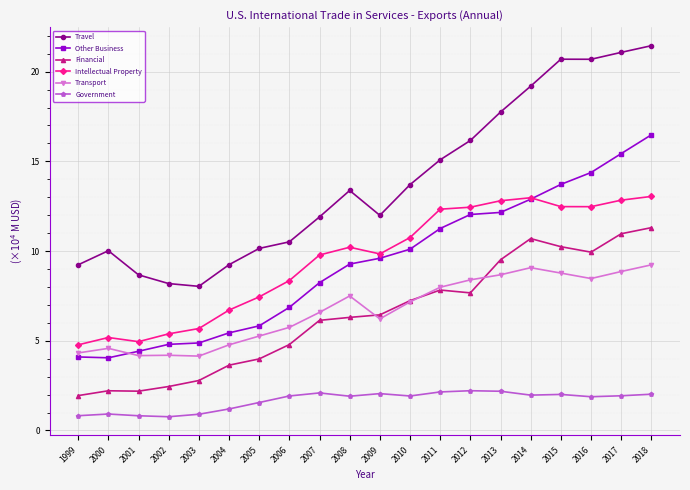

Between 2004 and 2006, which series saw the biggest shift?

Intellectual Property